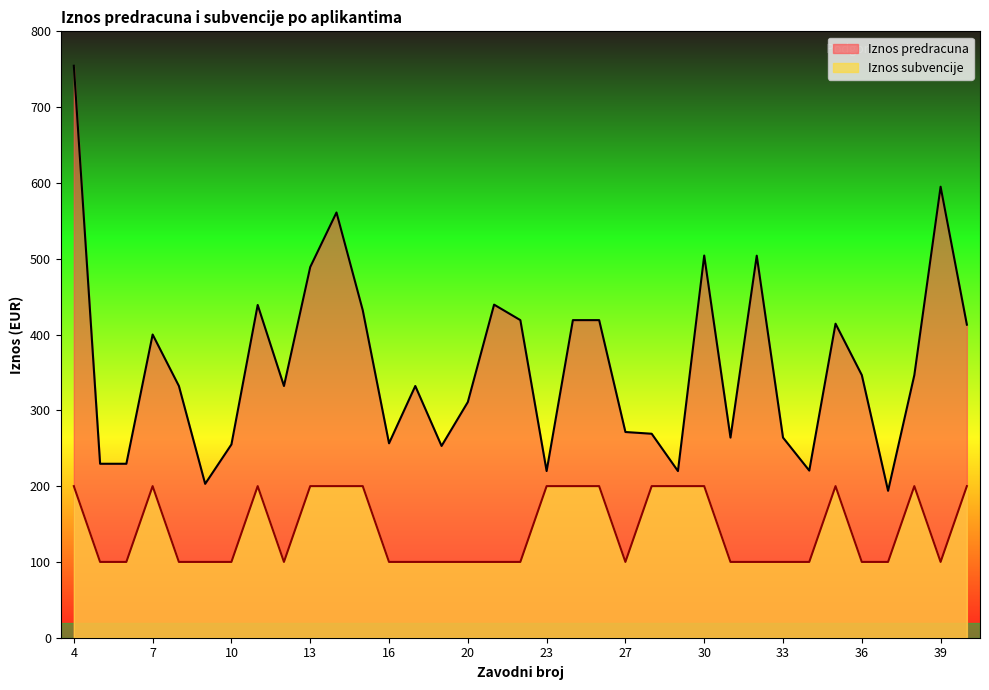

How many values in the Iznos predracuna series exceed 332?

20